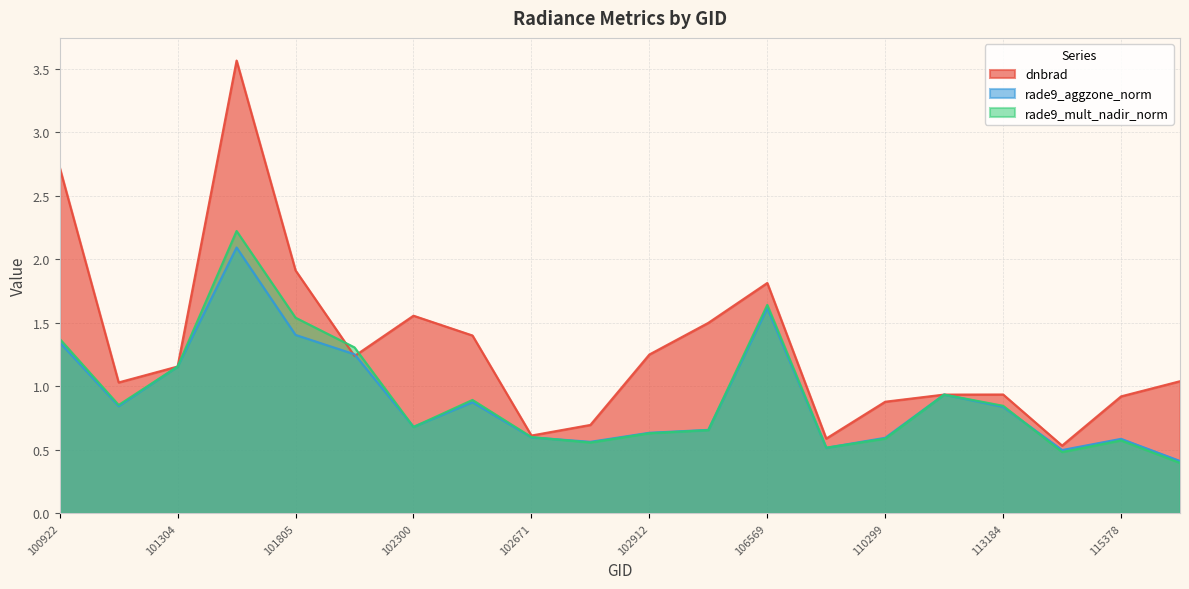

At which category does rade9_aggzone_norm reach its first local valley?

101181